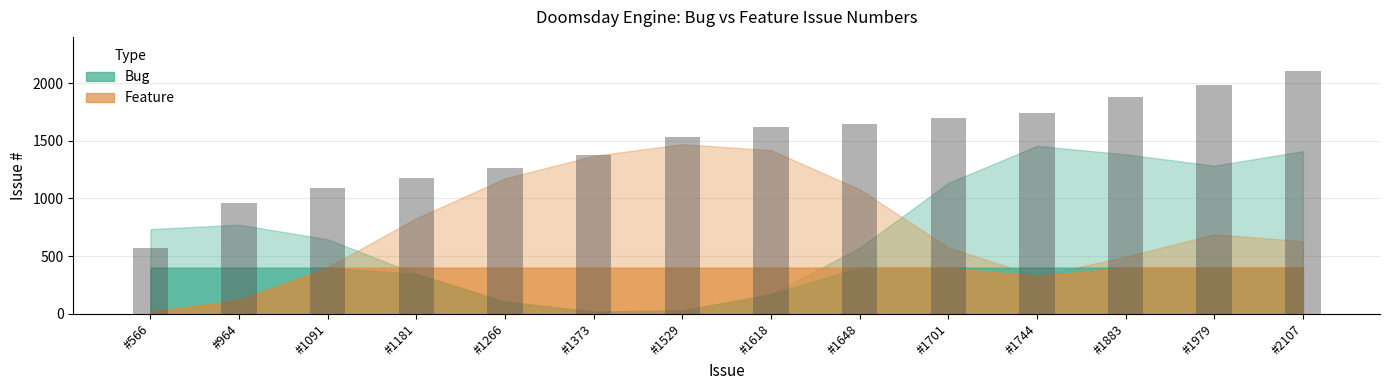

List the series in order of their peak value, lowest first.

Feature, Bug